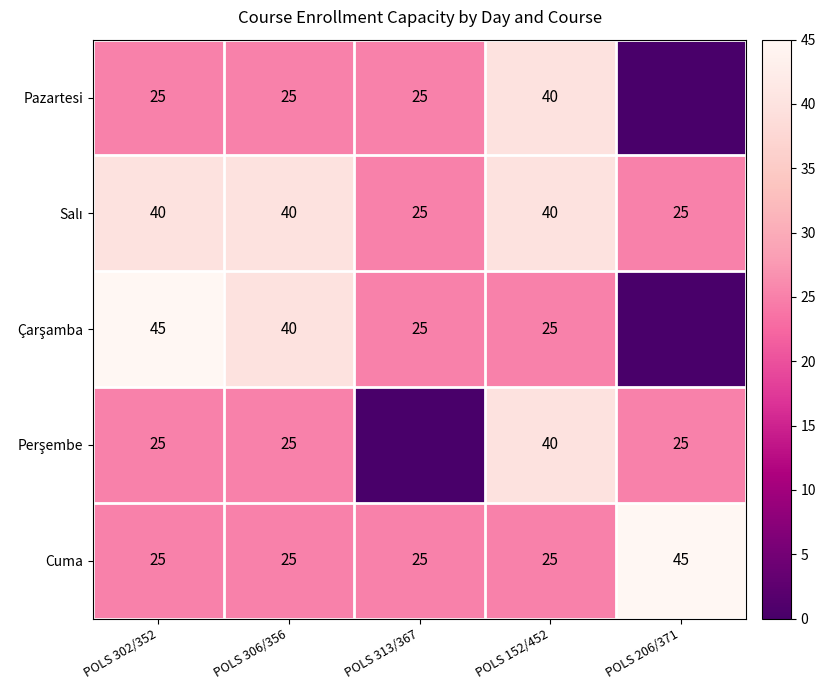

Is the value of Cuma at POLS 206/371 greater than the value of Pazartesi at POLS 152/452?

Yes